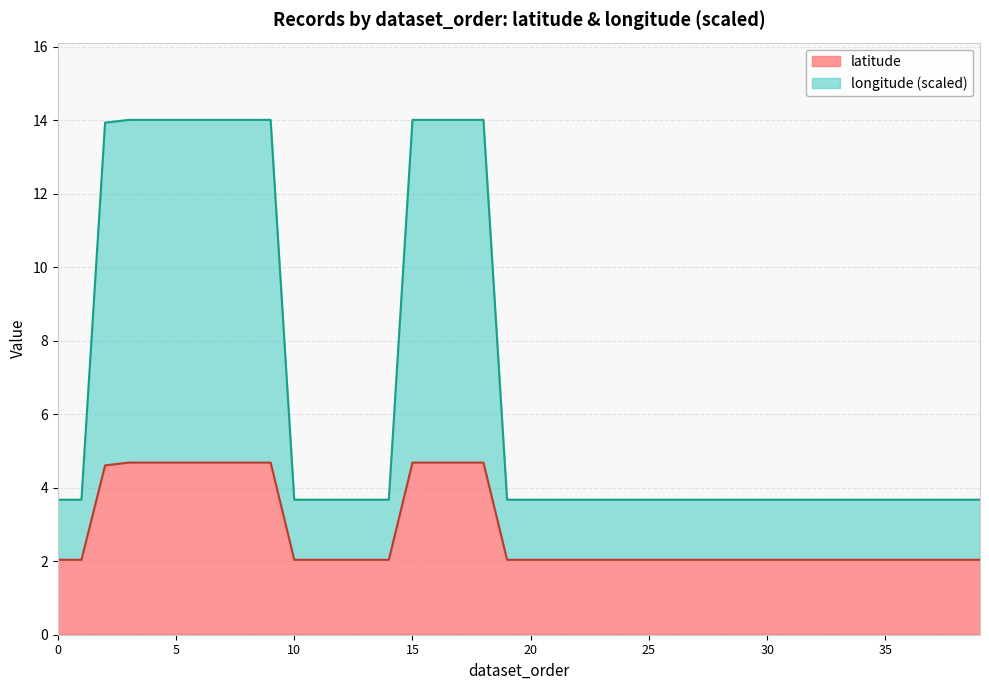

Which series has the largest range (max minus min)?

longitude